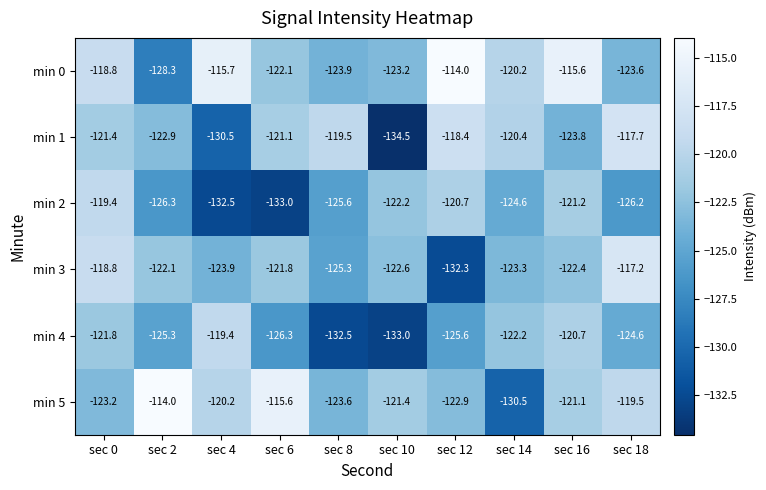

What is the sum of all min 4 values?

-1251.4